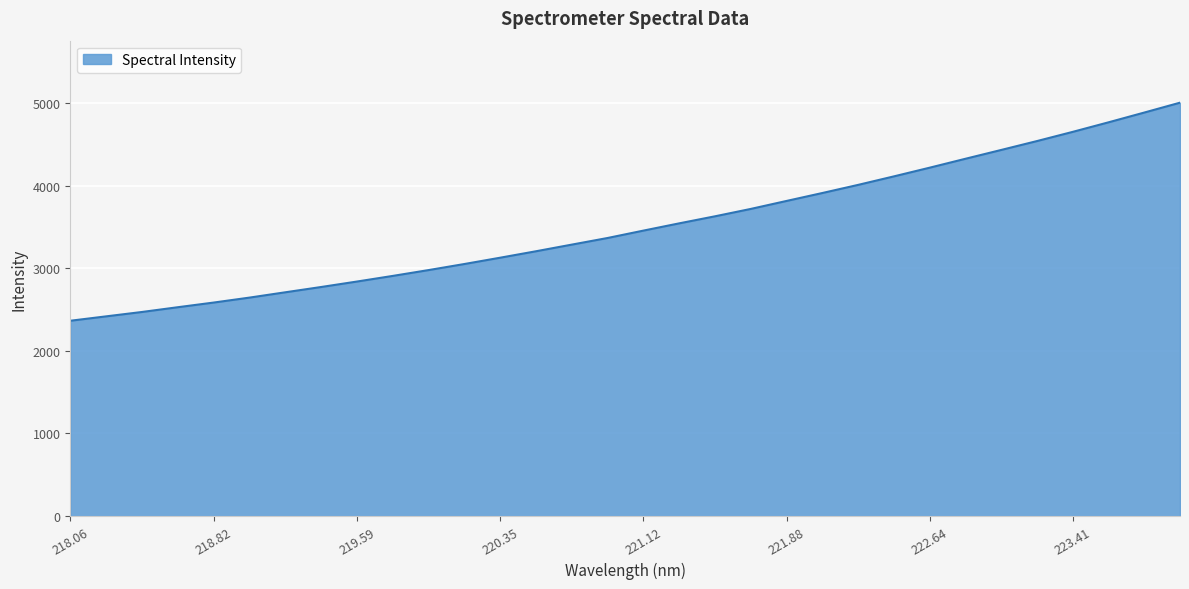

How many lines are shown in the chart?

1